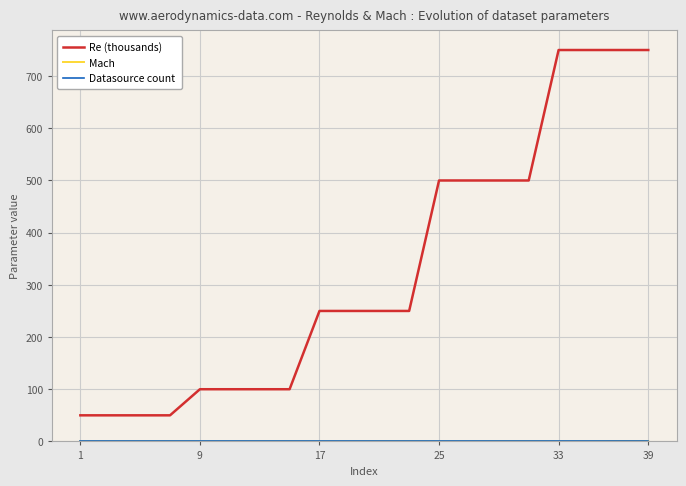

Which series has the largest range (max minus min)?

Re (thousands)